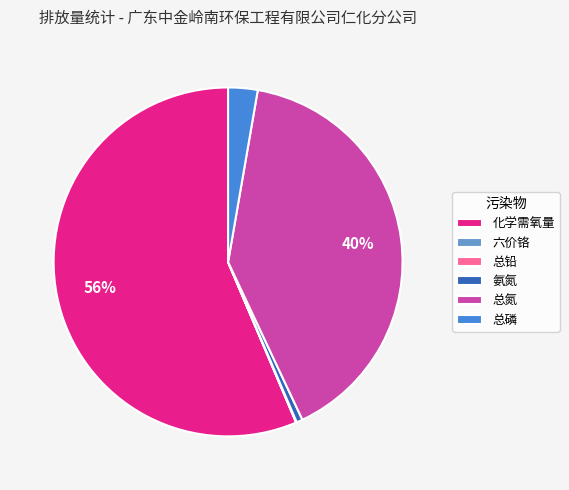

To the nearest percent, what is the difference between the largest and smallest slice percentages?

56%